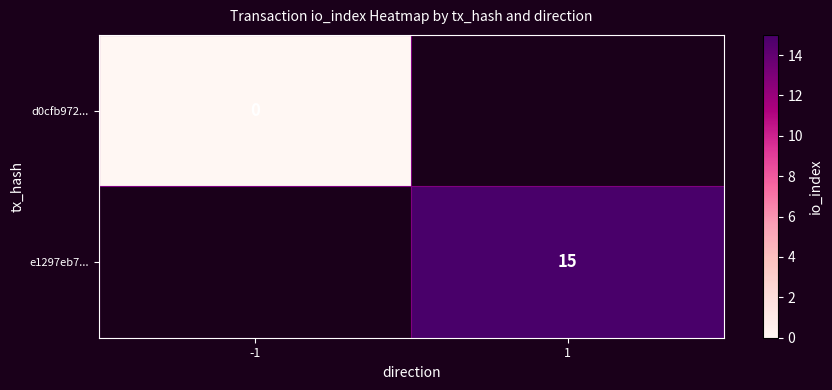

Is the value of d0cfb972... at -1 greater than the value of e1297eb7... at 1?

No